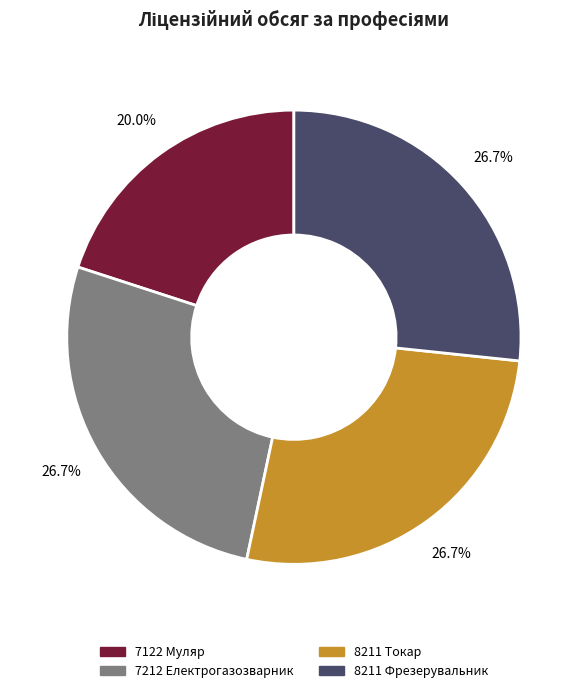

Combined, do 8211 Фрезерувальник and 7122 Муляр account for over 50%?

No